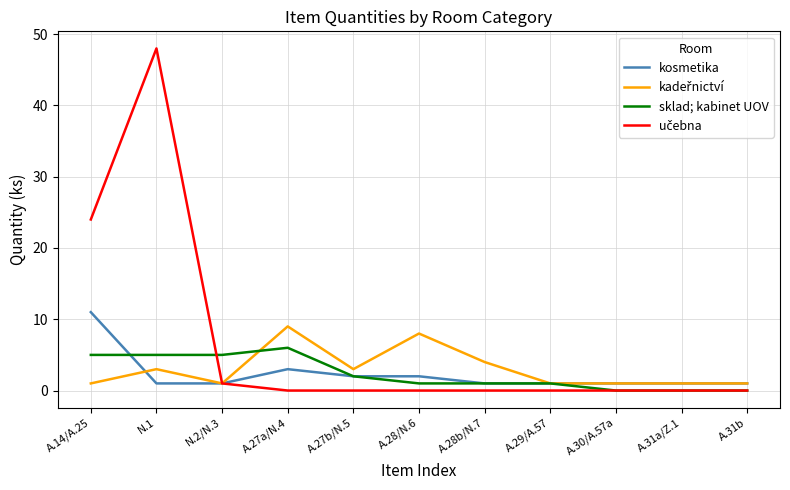

At how many categories does at least one series exceed 13?

2